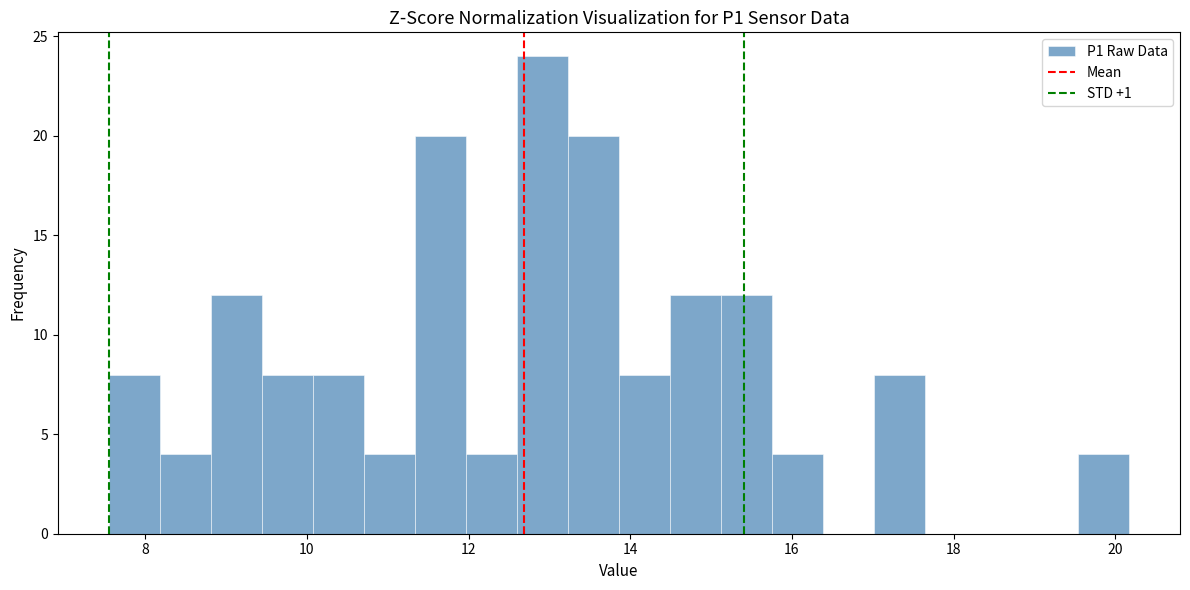

Around what value on the x-axis is the tallest bar? Give the approximate position of its centre, as read against the axis.

13.0